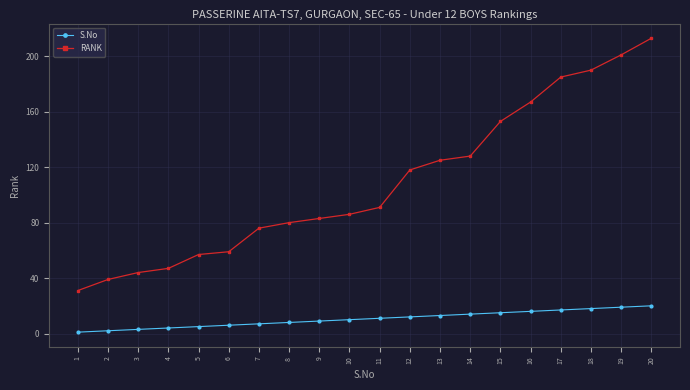

List the series in order of their overall mean, lowest first.

S.No, RANK